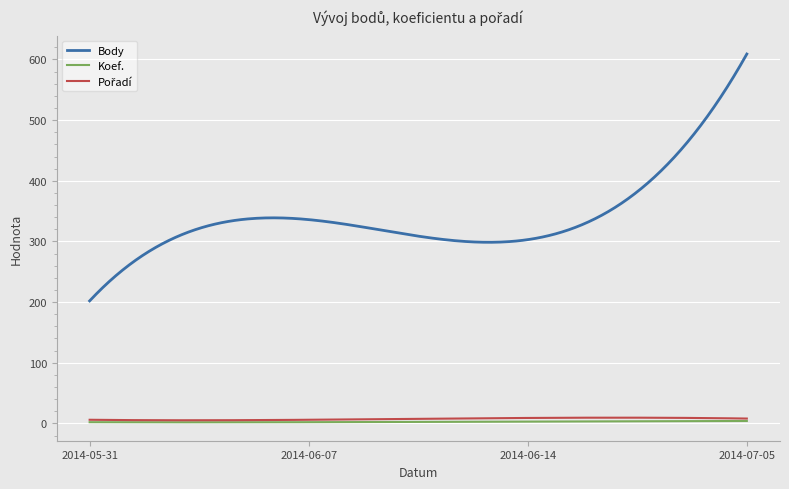

Which series has the largest range (max minus min)?

Body